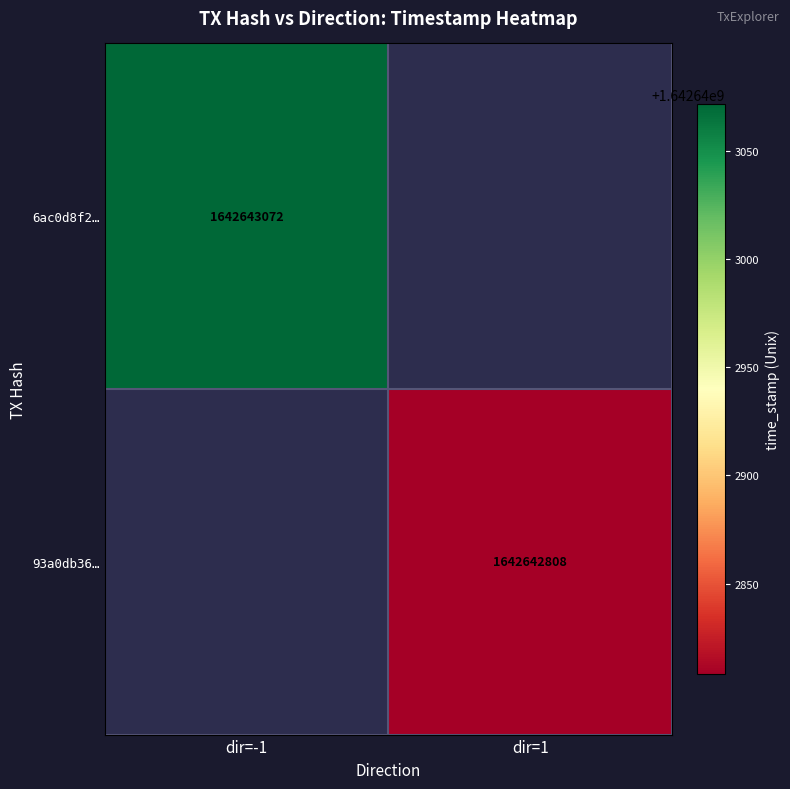

What value does the 6ac0d8f289f8f921356b646172483a25169c539 series have at time_stamp?

1642643072